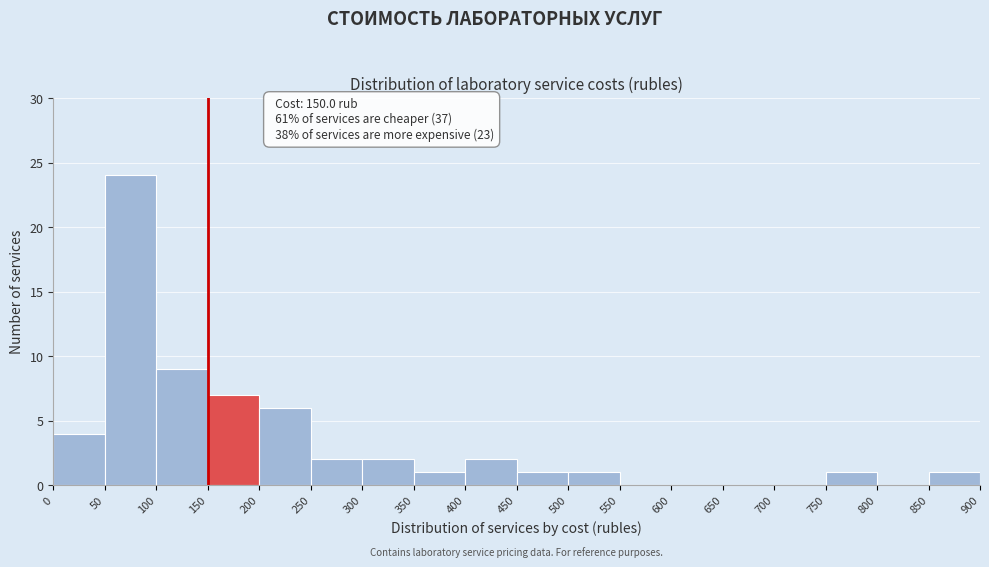

Over which range of the x-axis is the bar tallest?

50 to 100